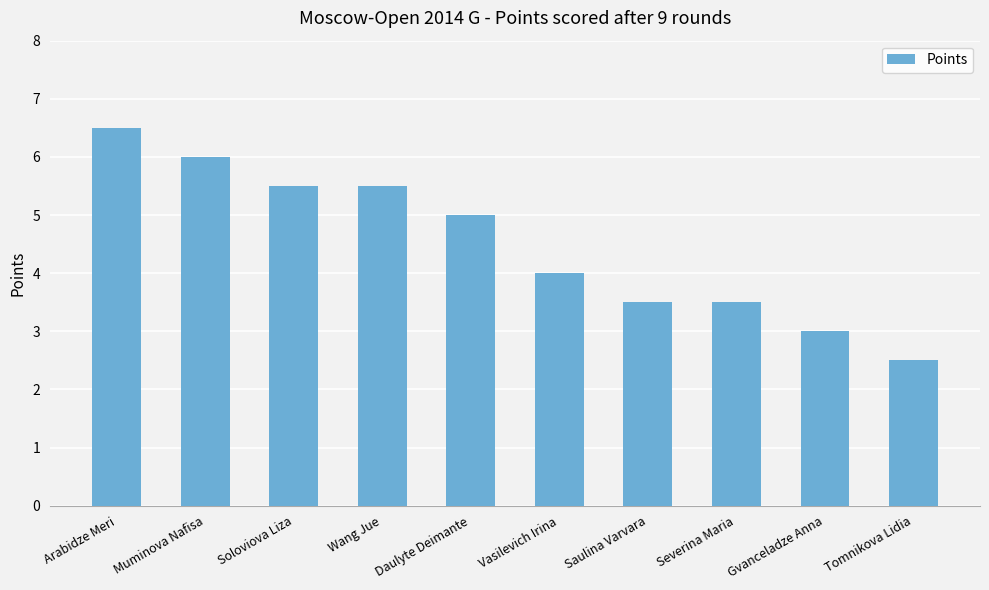

What position from the left is Arabidze Meri?

1